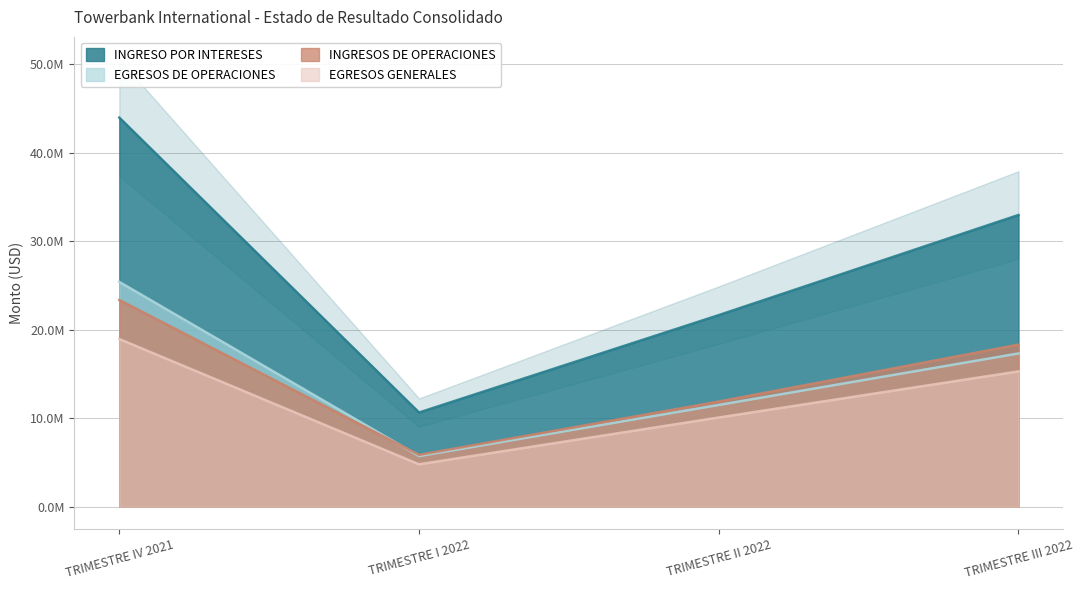

The EGRESOS DE OPERACIONES series shows 17303284.1 at TRIMESTRE III 2022. True or false?

True